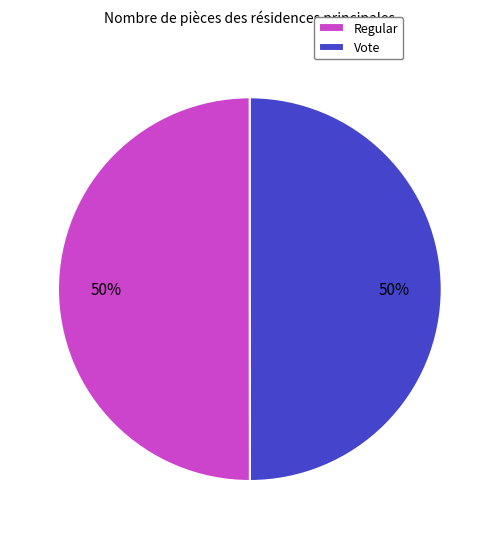

How many segments does this pie chart have?

2